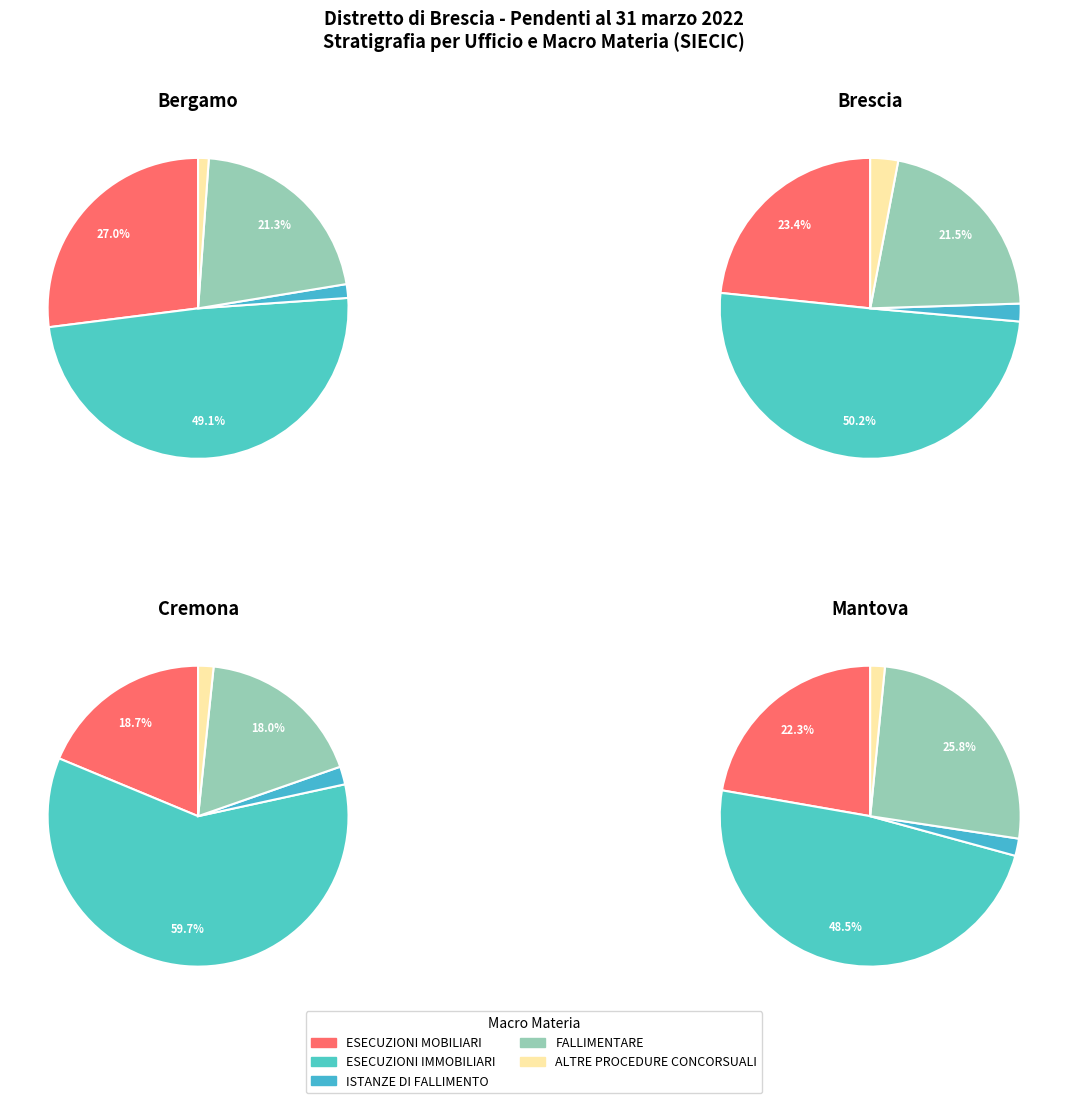

How much of the chart is everything except Cremona?

90.2%